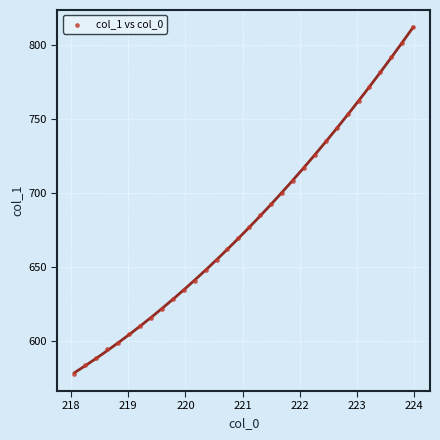

What is the range of Y values (max minus min)?

234.7